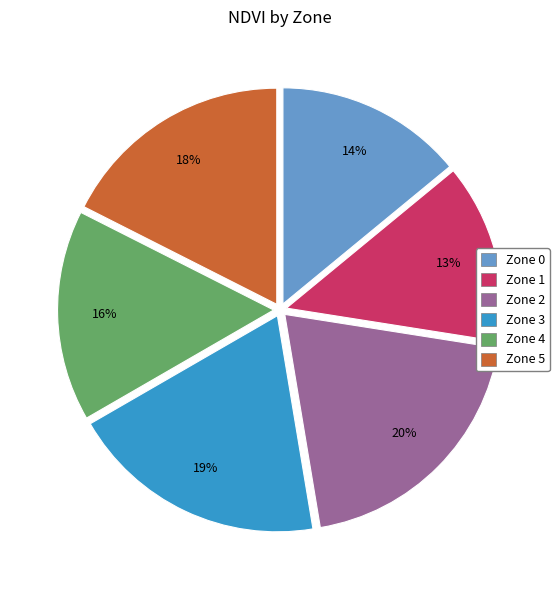

To the nearest percent, what portion does Zone 1 represent?

13%